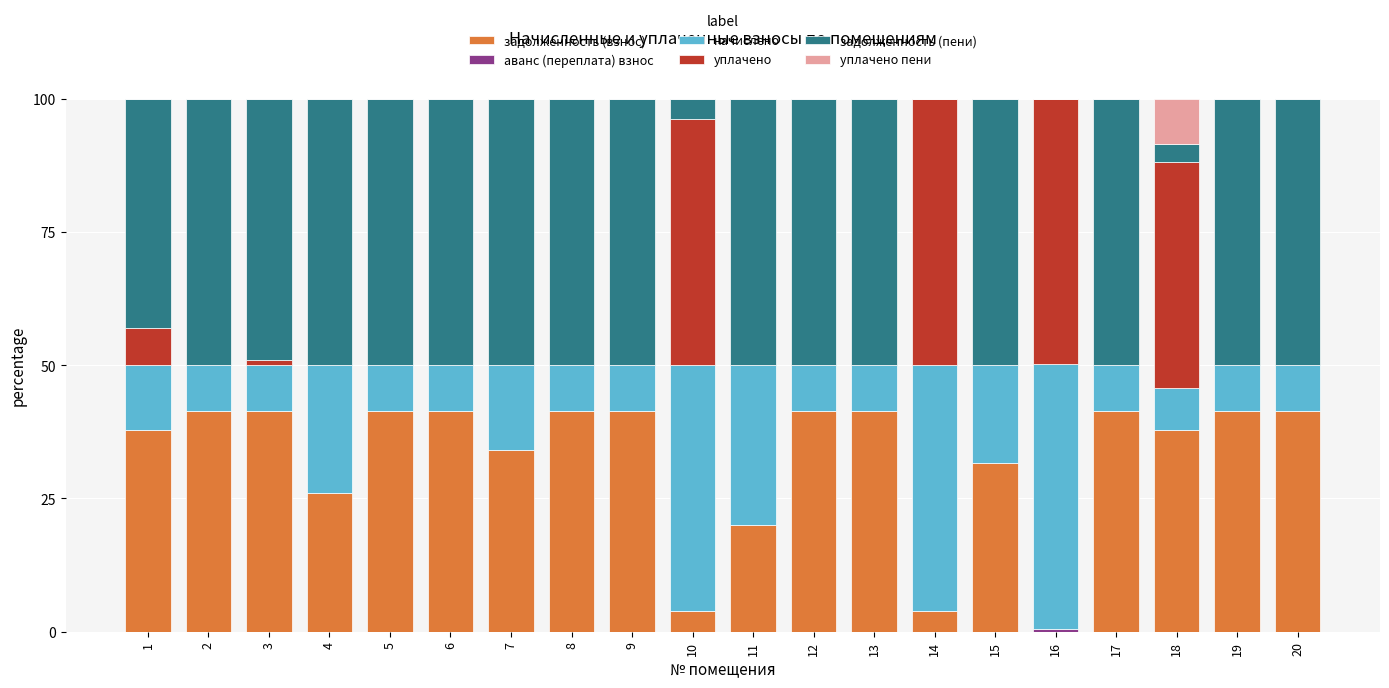

What is the maximum value for задолженность (взнос)?

41.3